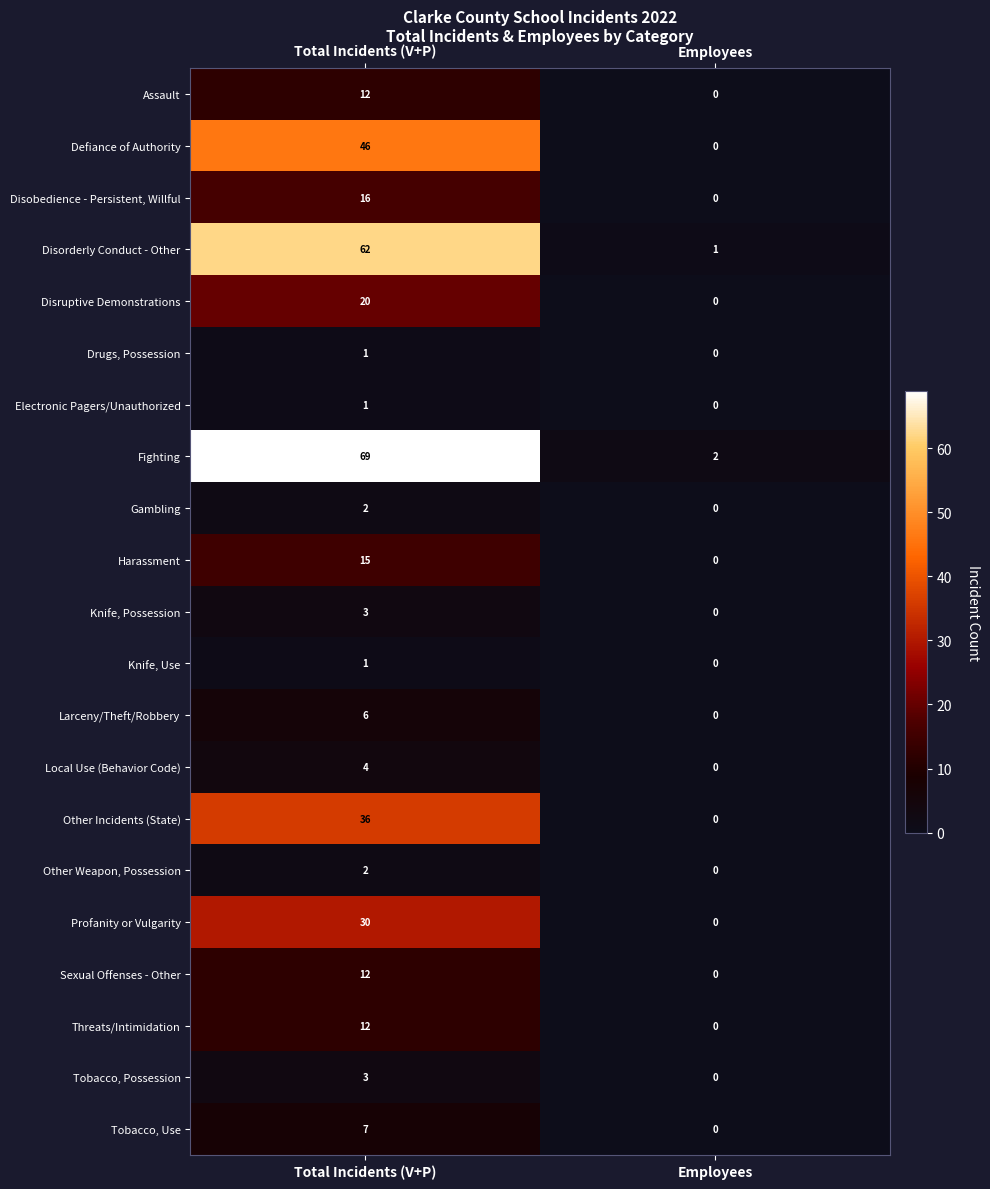

What is the sum of the Fighting values at Total Incidents (V+P) and Employees?

71